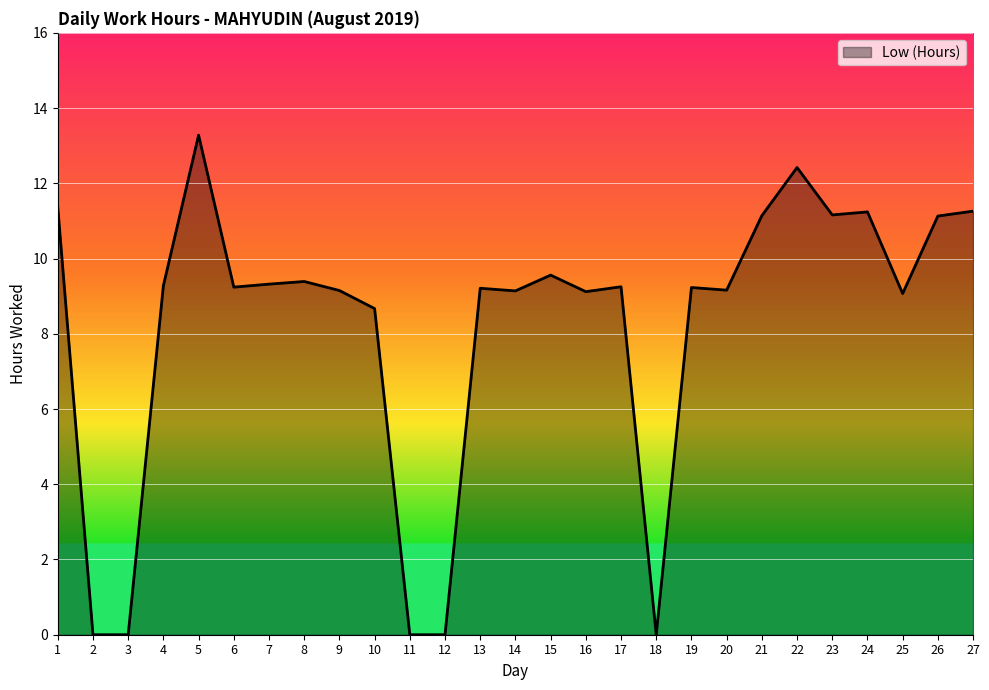

What is the difference between the values at 2 and 6?

9.2